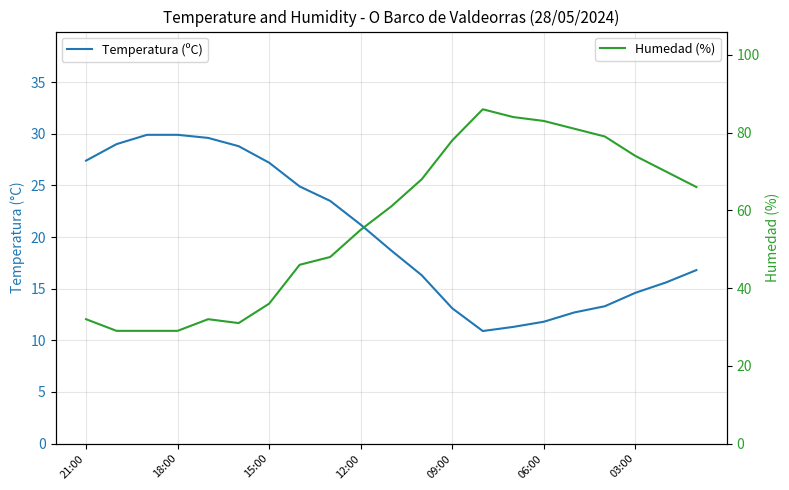

Which series has the largest total across all categories?

Humedad (%)